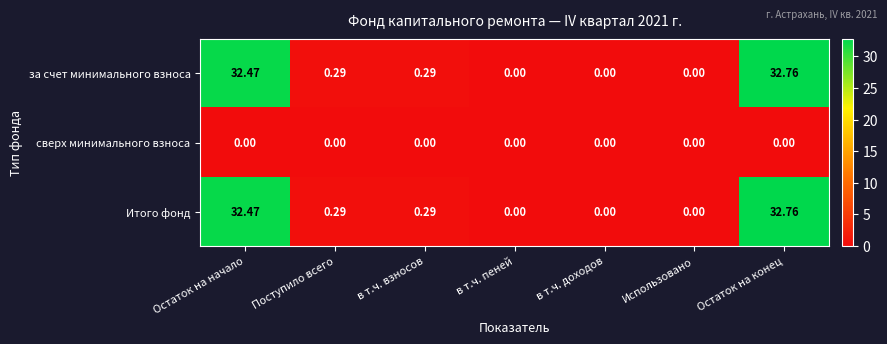

Which label corresponds to the largest value in the chart?

Остаток на конец